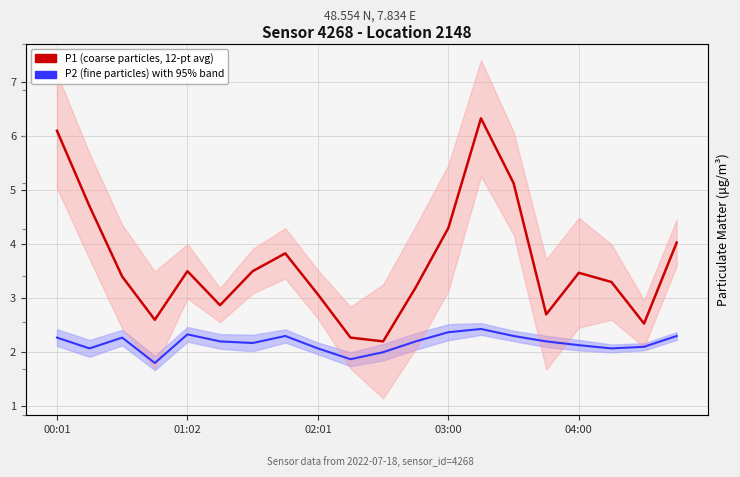

At which label is P1 (coarse particles) closest to 4?

19